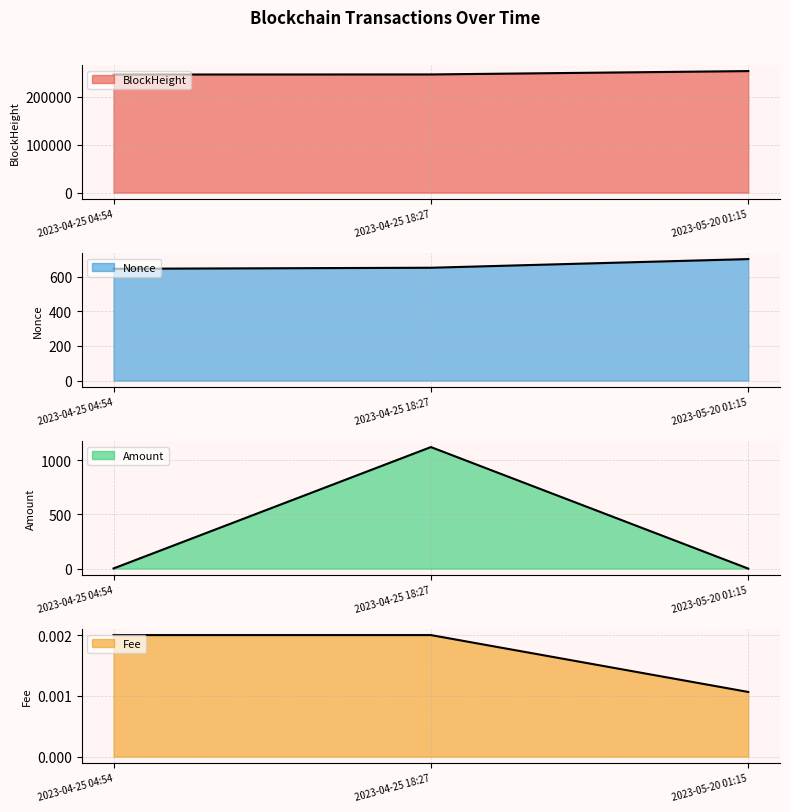

What value does the BlockHeight series have at 2023-04-25 18:27?

246010.0